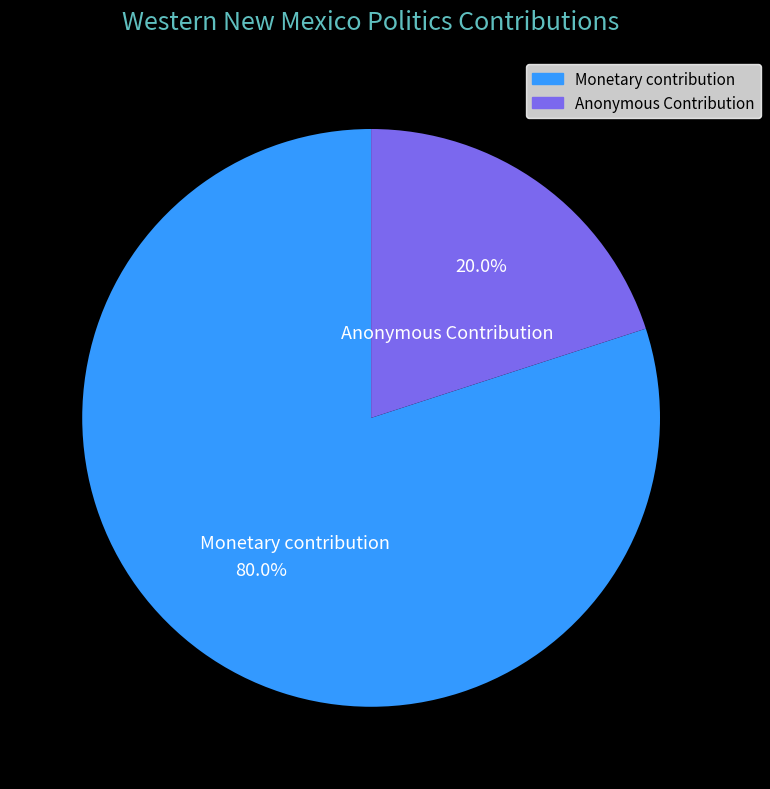

To the nearest percent, what is the average slice percentage?

50%